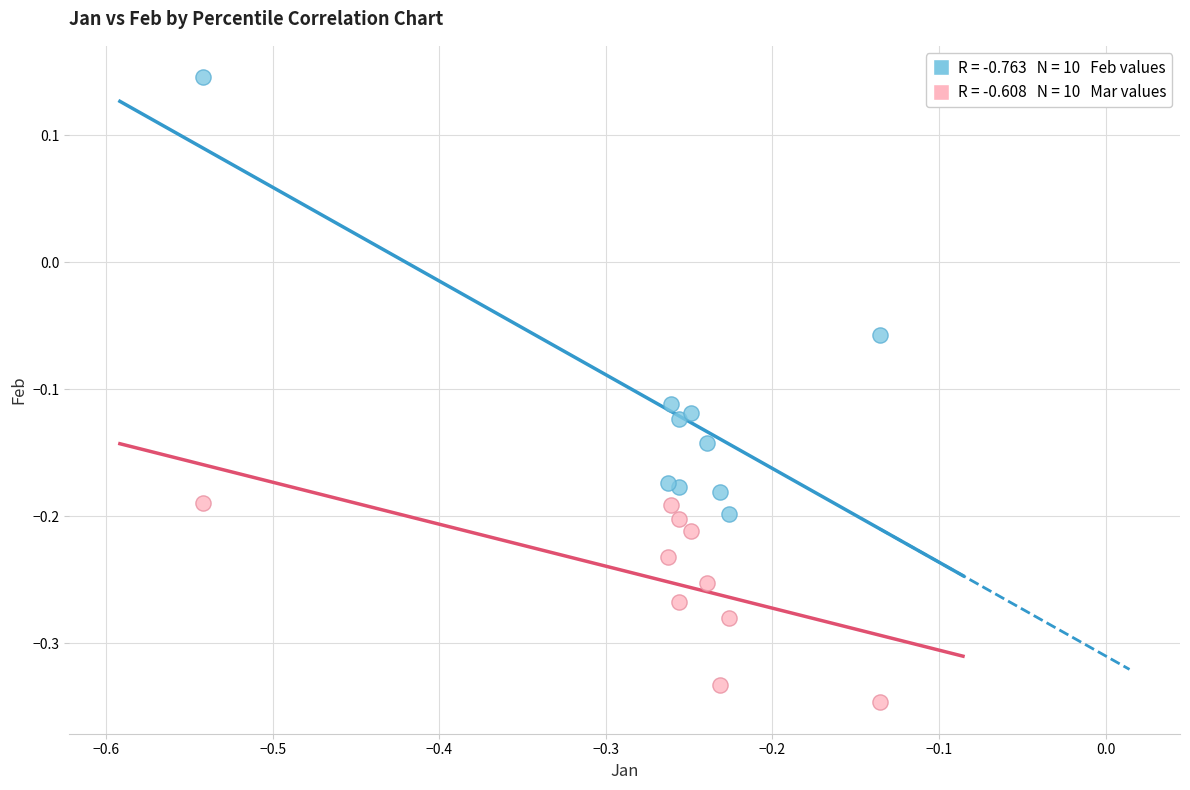

Across all data points, what is the range of X values (max minus min)?

0.4